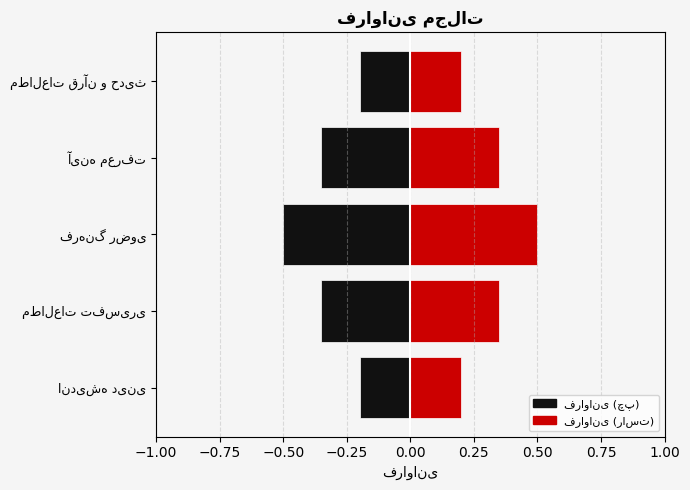

Rank the series at آینه معرفت from lowest to highest value.

فراوانی (چپ), فراوانی (راست)